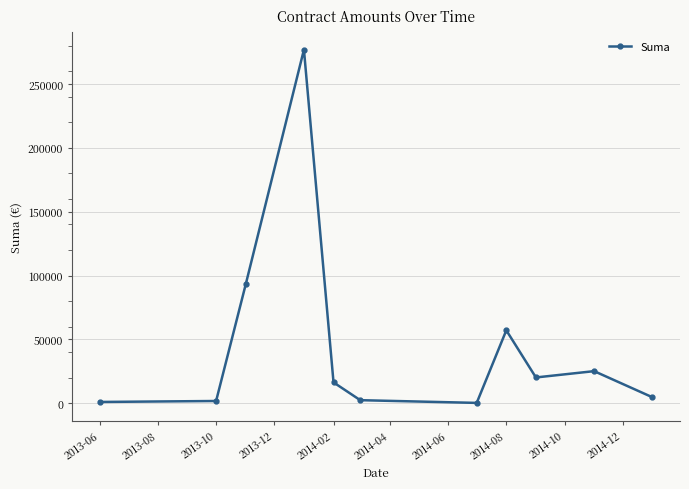

What is the difference between the maximum and minimum values?

276733.6